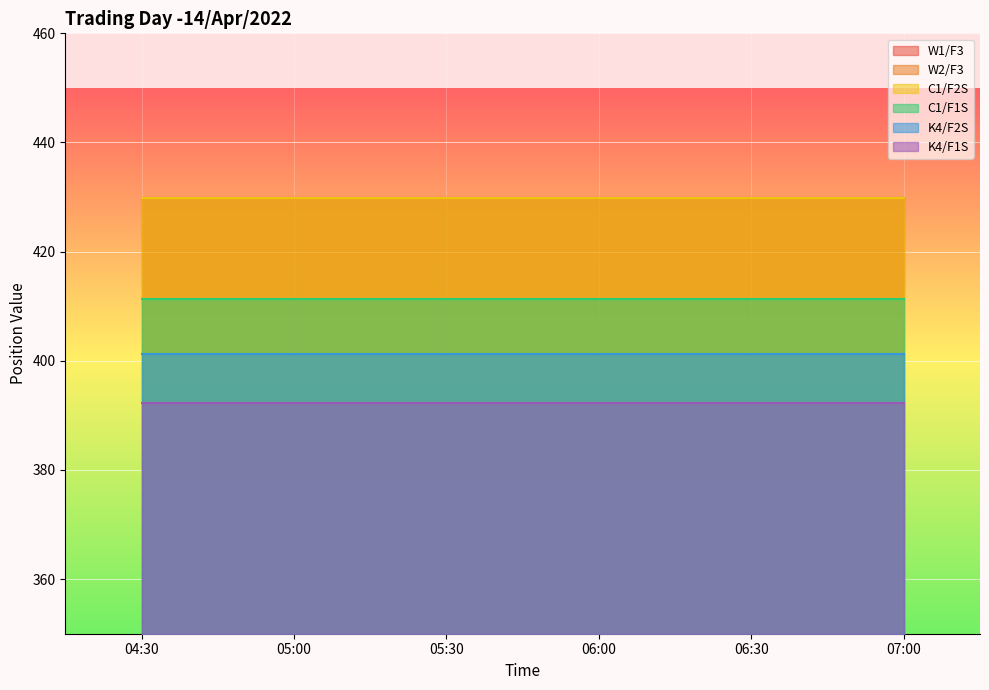

Rank the categories by W1/F3 value from highest to lowest.

04:30, 05:00, 05:30, 06:00, 06:30, 07:00